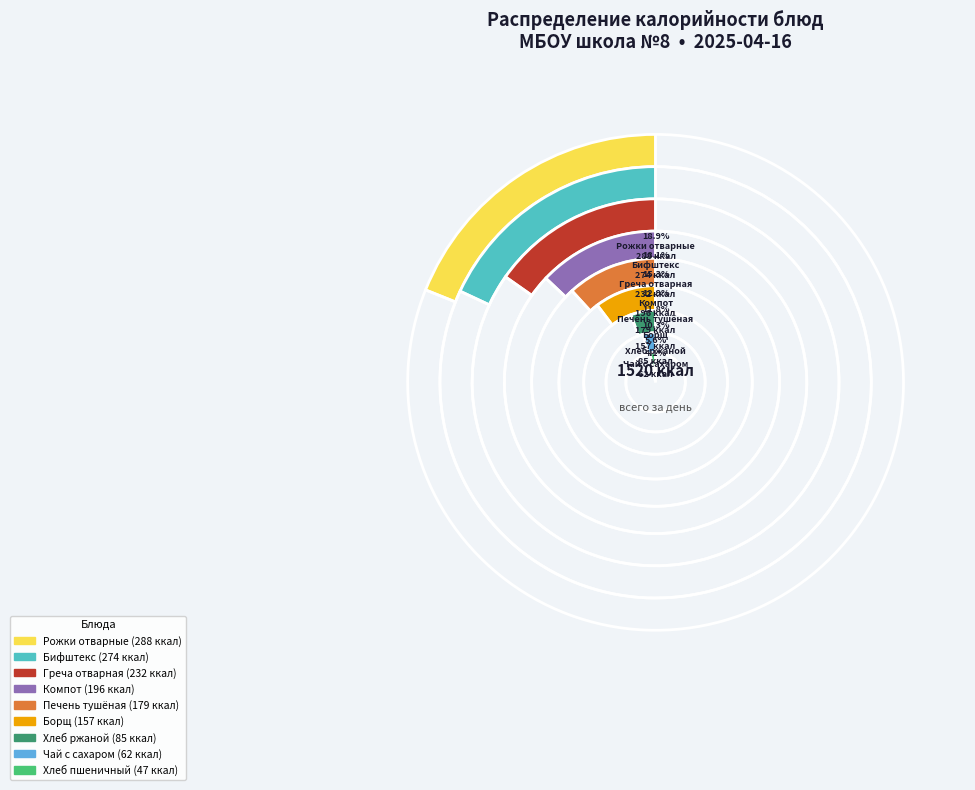

What is the largest slice in the pie chart?

гарнир (Рожки отварные)